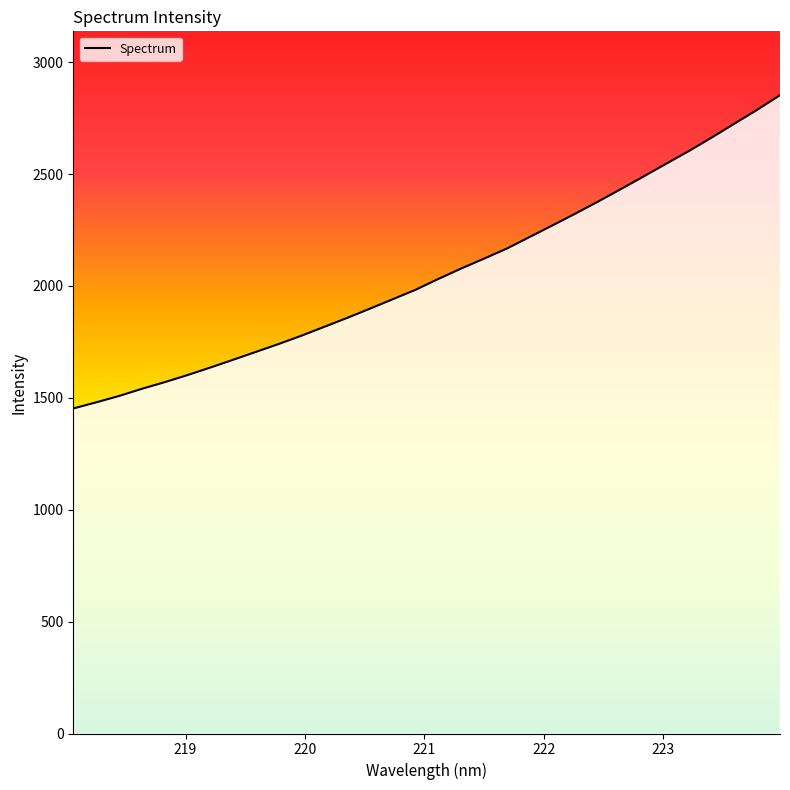

What is the difference between the second highest and minimum values?

1334.6